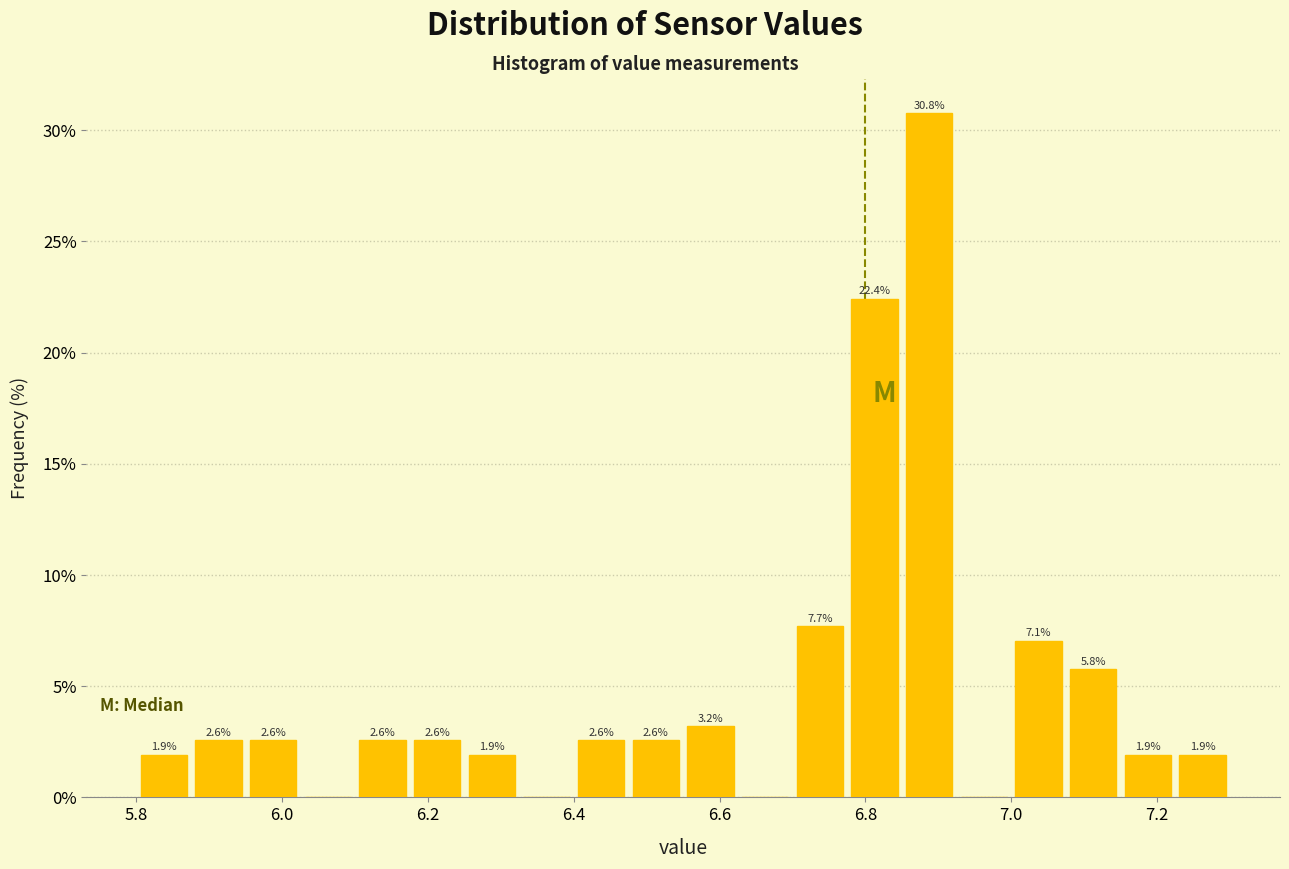

Around what value on the x-axis is the tallest bar? Give the approximate position of its centre, as read against the axis.

6.88